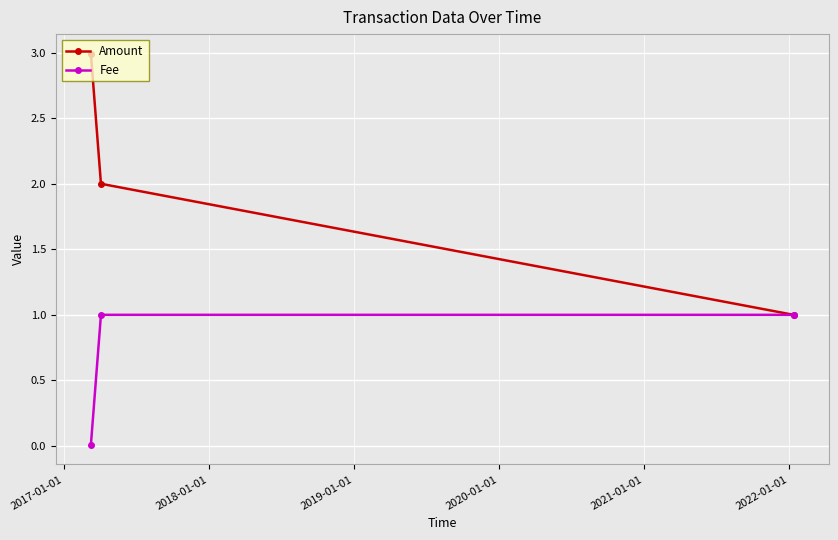

Which series has the largest total across all categories?

Amount